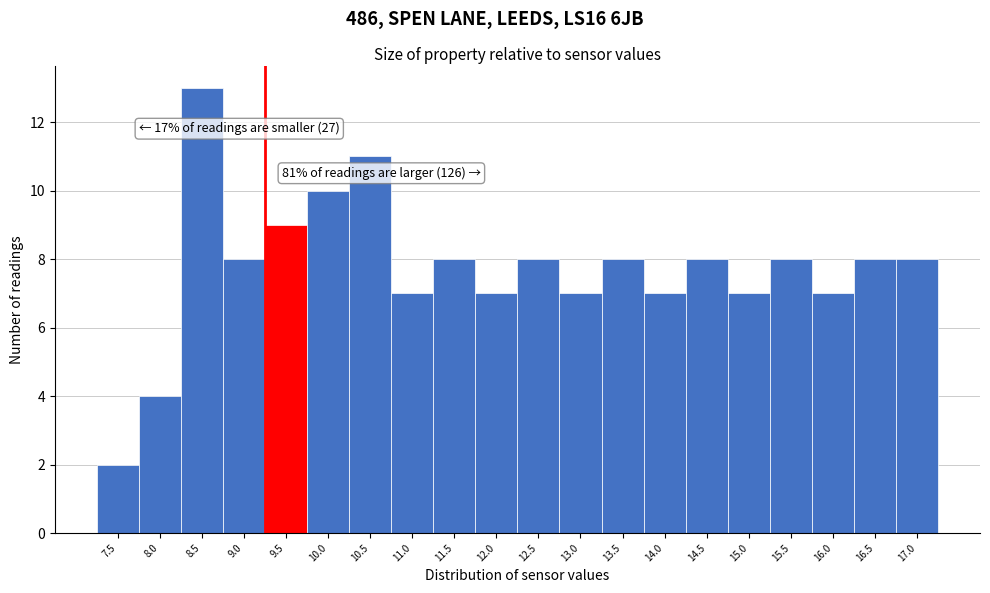

Which range on the x-axis has the tallest bar?

8.23 to 8.73